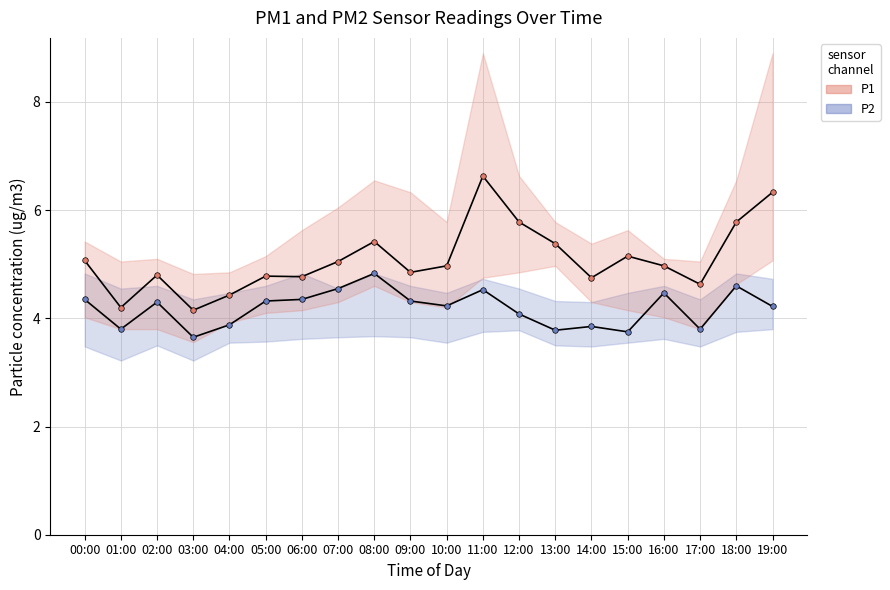

Rank the series by their maximum value, from highest to lowest.

P1 (mean), P2 (mean)